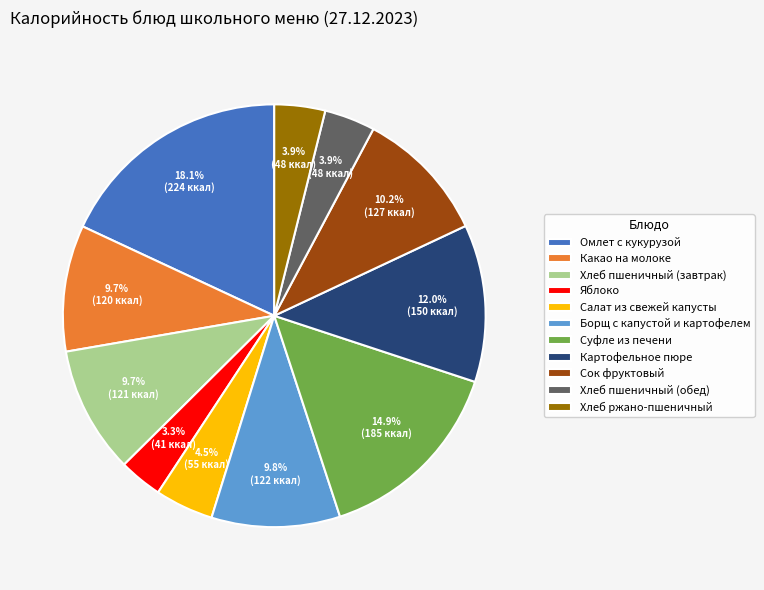

To the nearest percent, what is the difference between the largest and smallest slice percentages?

15%